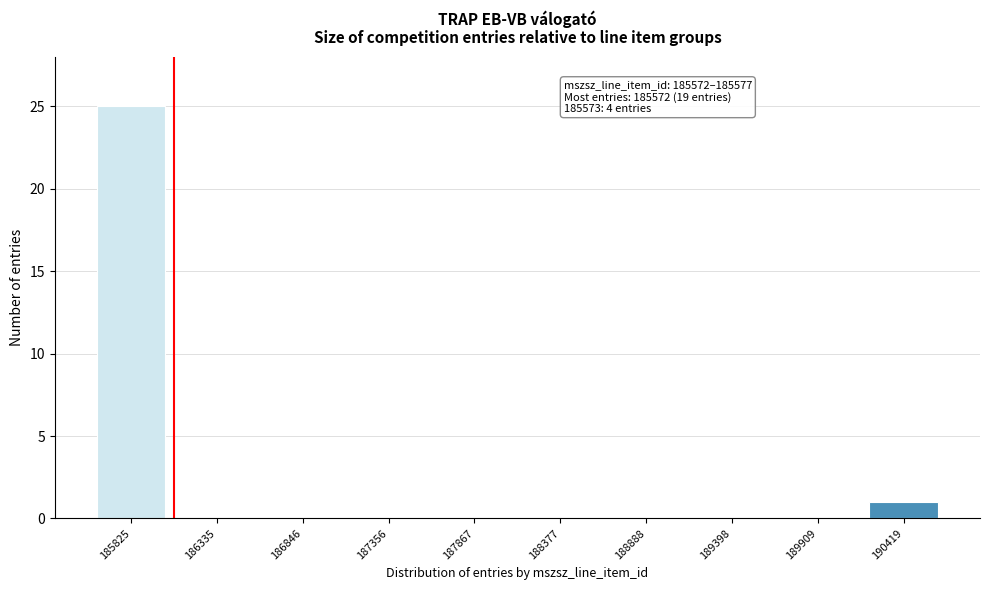

Reading left to right, what are all the values shown in this chart?

185825=25	186335=0	186846=0	187356=0	187867=0	188377=0	188888=0	189398=0	189909=0	190419=1